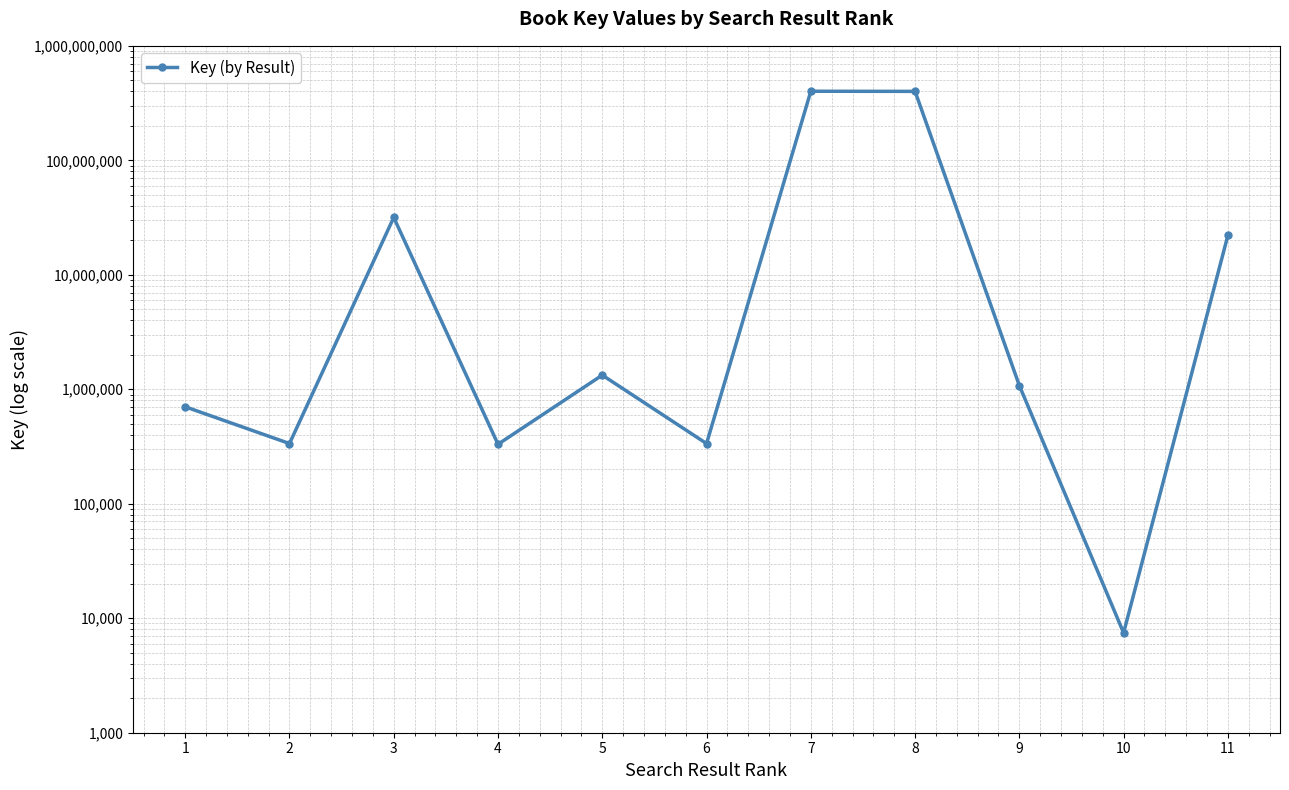

What is the difference between the values at 5 and 2?

993840